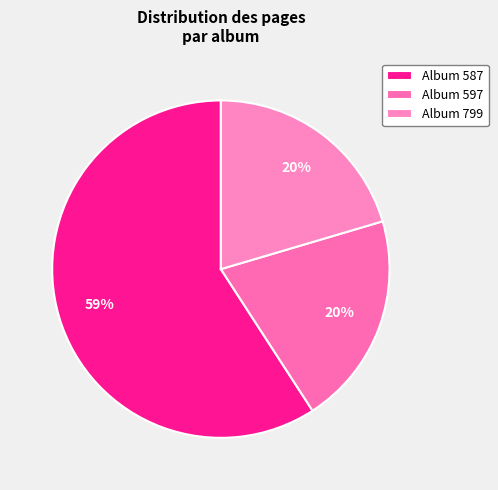

How many segments does this pie chart have?

3